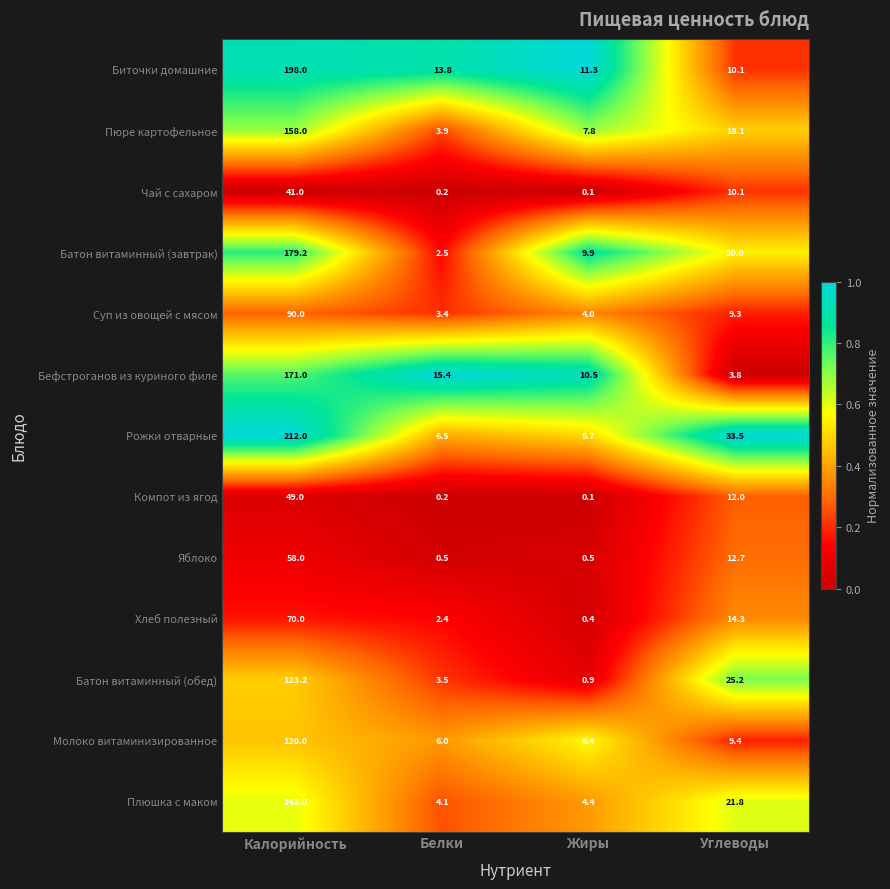

What is the sum of the Биточки домашние values at Белки and Жиры?

25.1